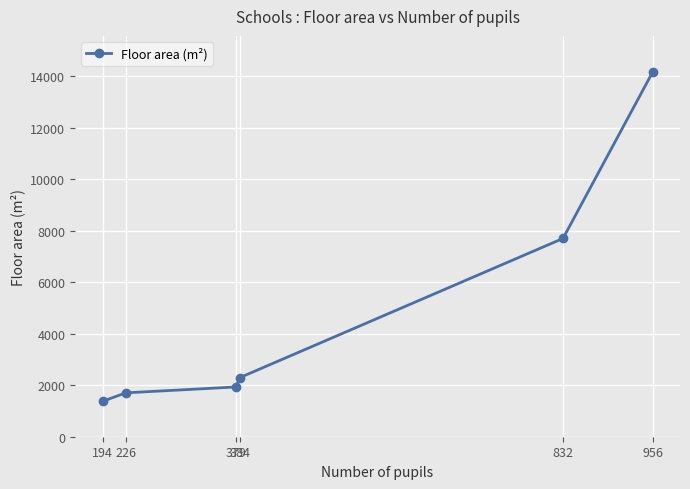

True or false: the data shows 2295 at 384.

True